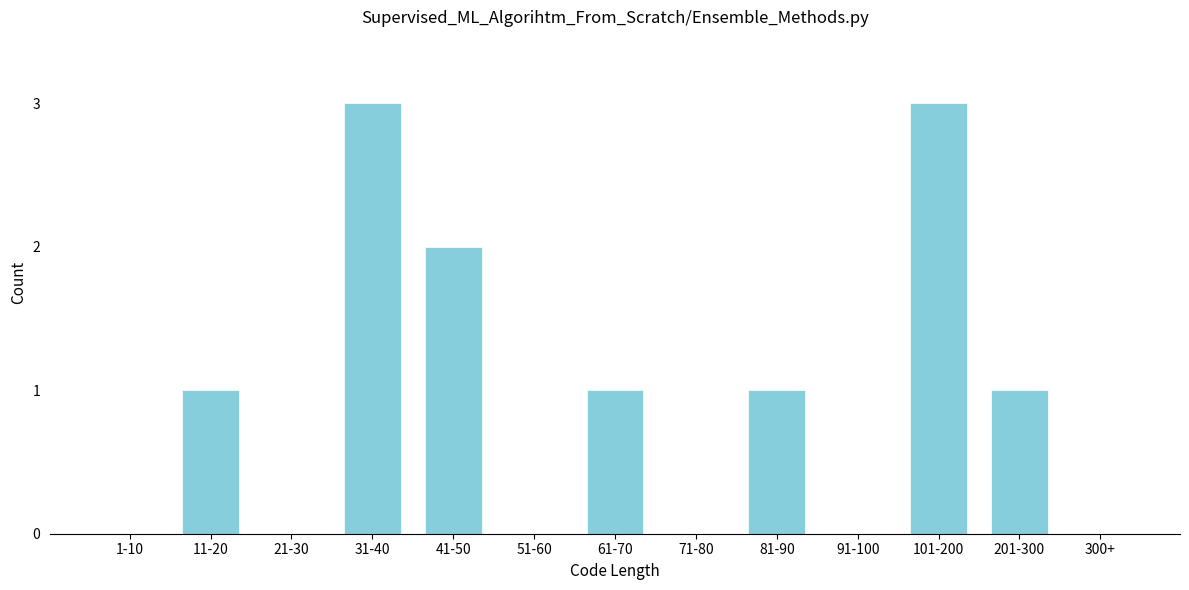

Reading left to right, what are all the values shown in this chart?

1-10=0	11-20=1	21-30=0	31-40=3	41-50=2	51-60=0	61-70=1	71-80=0	81-90=1	91-100=0	101-200=3	201-300=1	300+=0